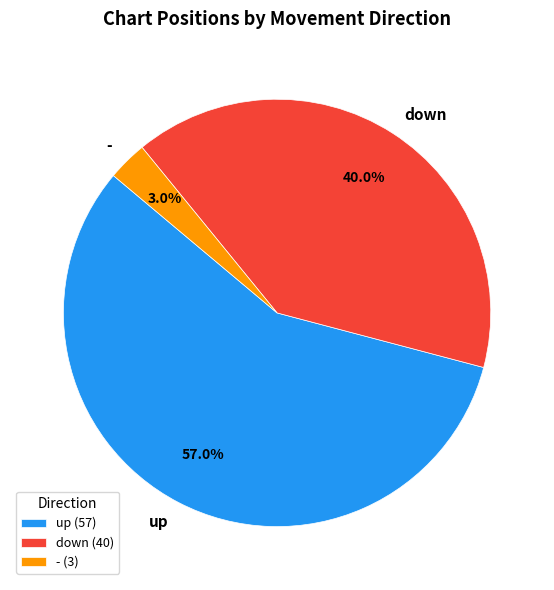

To the nearest percent, what is the difference between the - and up slice percentages?

54%